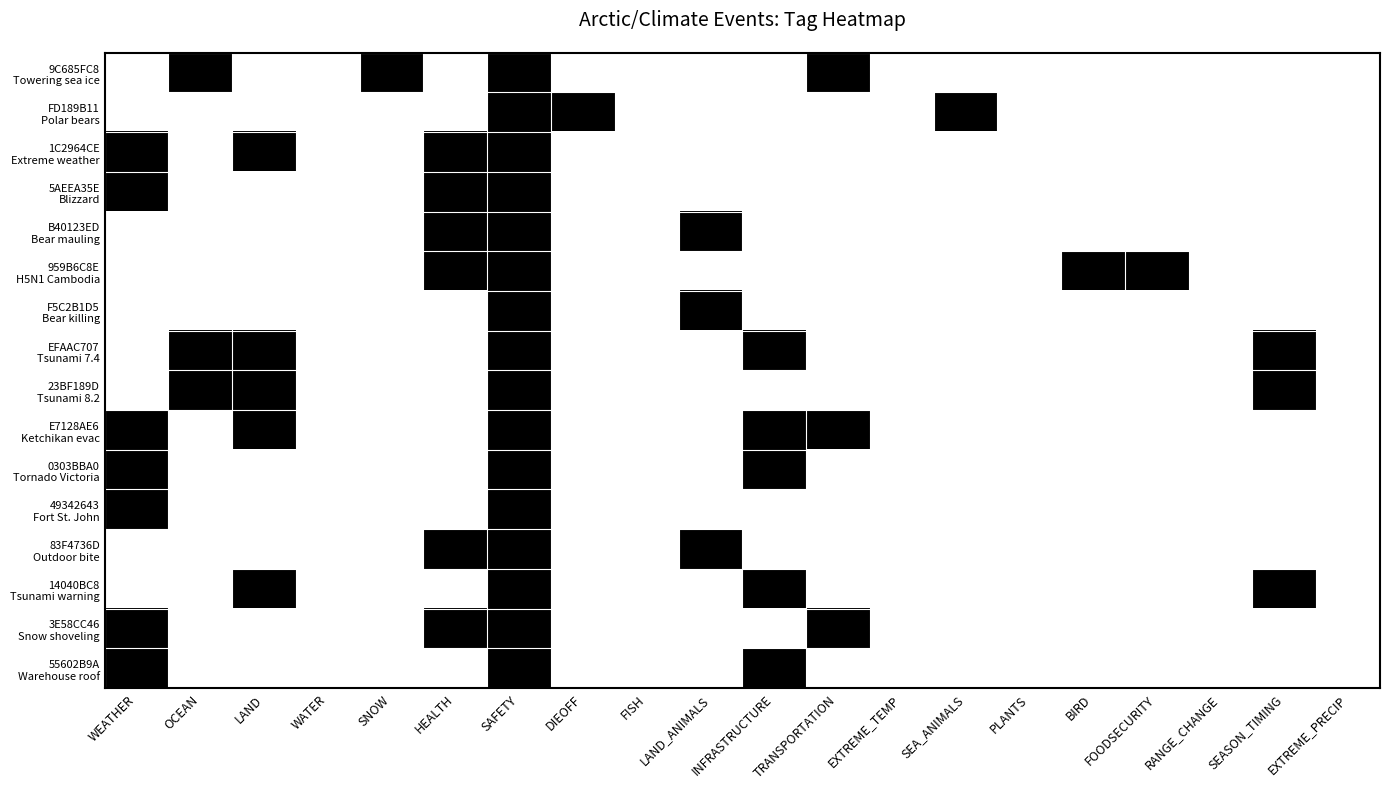

What is the greatest value displayed?

1